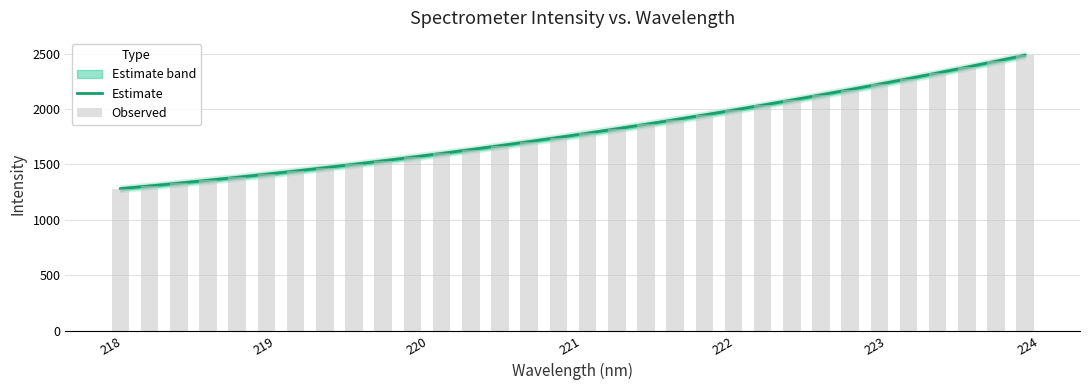

What is the difference between the maximum and minimum values in the Estimate series?

1204.8